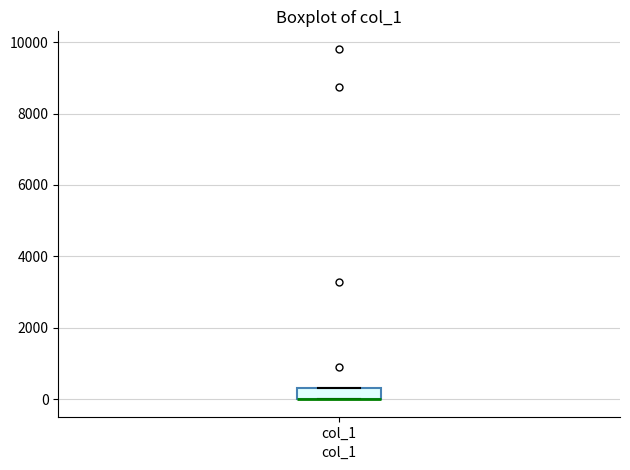

Where is the lower edge of the box for col_1 on the y-axis? The values are not printed on the chart, so give them approximately, as read against the axis.

0